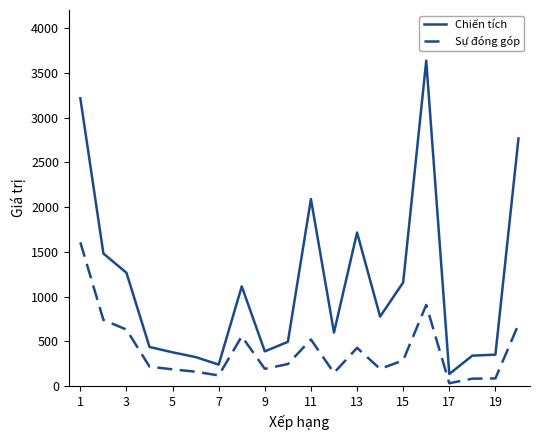

True or false: Sự đóng góp and Chiến tích intersect in this chart.

False